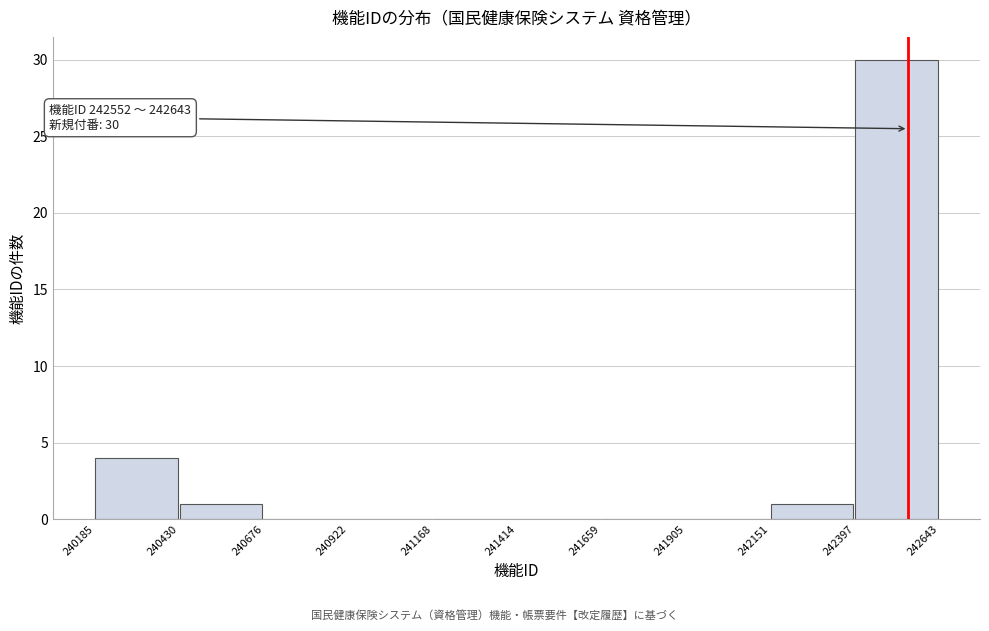

Which range on the x-axis has the tallest bar?

242397 to 242643